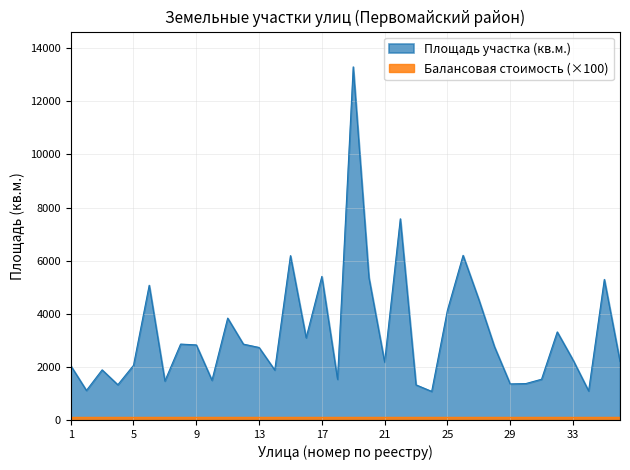

What is the lowest value of the Площадь участка (кв.м.) series?

1076